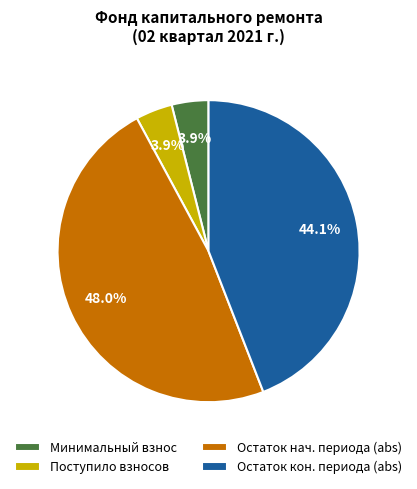

How many segments does this pie chart have?

4